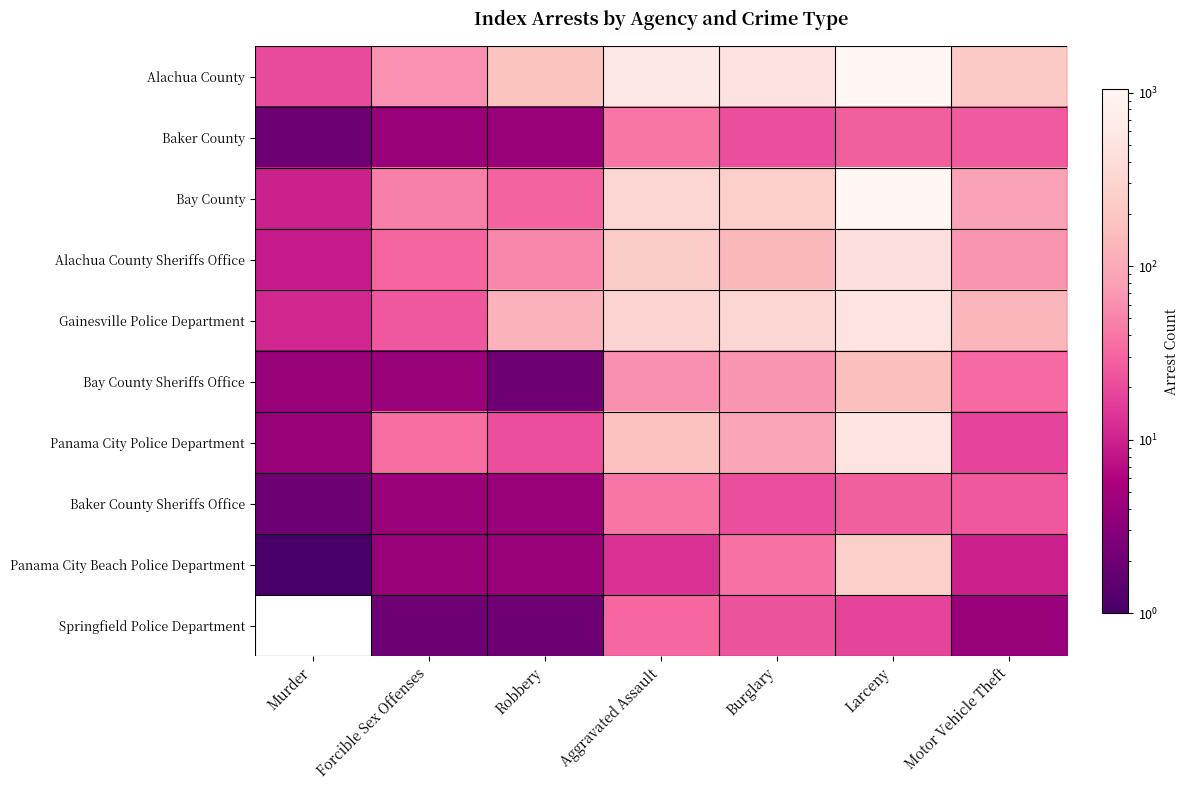

Reading left to right, what are all the values shown in this chart?

Alachua County: Murder=20	Forcible Sex Offenses=63	Robbery=180	Aggravated Assault=604	Burglary=489	Larceny=1047	Motor Vehicle Theft=220
Baker County: Murder=2	Forcible Sex Offenses=4	Robbery=4	Aggravated Assault=41	Burglary=21	Larceny=28	Motor Vehicle Theft=26
Bay County: Murder=10	Forcible Sex Offenses=47	Robbery=30	Aggravated Assault=318	Burglary=256	Larceny=1038	Motor Vehicle Theft=82
Alachua County Sheriffs Office: Murder=9	Forcible Sex Offenses=31	Robbery=53	Aggravated Assault=241	Burglary=139	Larceny=449	Motor Vehicle Theft=64
Gainesville Police Department: Murder=11	Forcible Sex Offenses=25	Robbery=121	Aggravated Assault=301	Burglary=318	Larceny=505	Motor Vehicle Theft=131
Bay County Sheriffs Office: Murder=4	Forcible Sex Offenses=4	Robbery=2	Aggravated Assault=61	Burglary=67	Larceny=165	Motor Vehicle Theft=34
Panama City Police Department: Murder=4	Forcible Sex Offenses=36	Robbery=21	Aggravated Assault=174	Burglary=91	Larceny=504	Motor Vehicle Theft=18
Baker County Sheriffs Office: Murder=2	Forcible Sex Offenses=4	Robbery=4	Aggravated Assault=41	Burglary=21	Larceny=28	Motor Vehicle Theft=25
Panama City Beach Police Department: Murder=1	Forcible Sex Offenses=4	Robbery=4	Aggravated Assault=13	Burglary=38	Larceny=255	Motor Vehicle Theft=10
Springfield Police Department: Murder=0	Forcible Sex Offenses=2	Robbery=2	Aggravated Assault=32	Burglary=23	Larceny=18	Motor Vehicle Theft=4